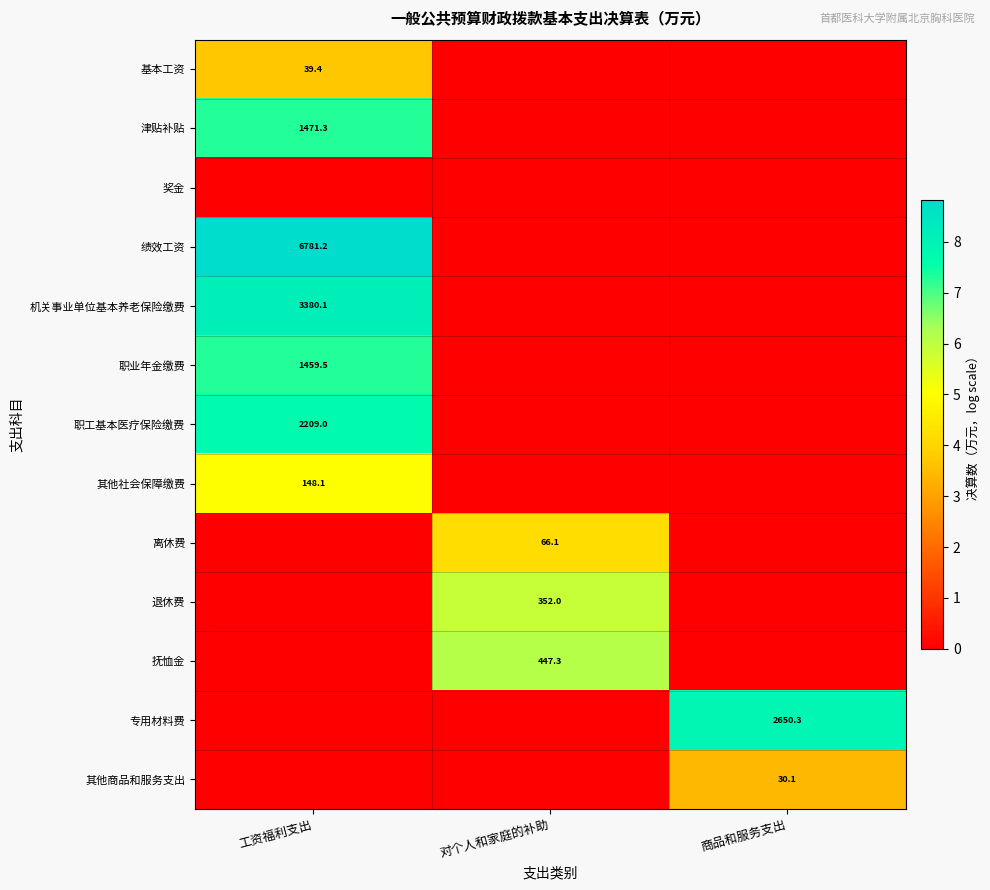

True or false: 抚恤金 has a value of 735.2 at 对个人和家庭的补助.

False